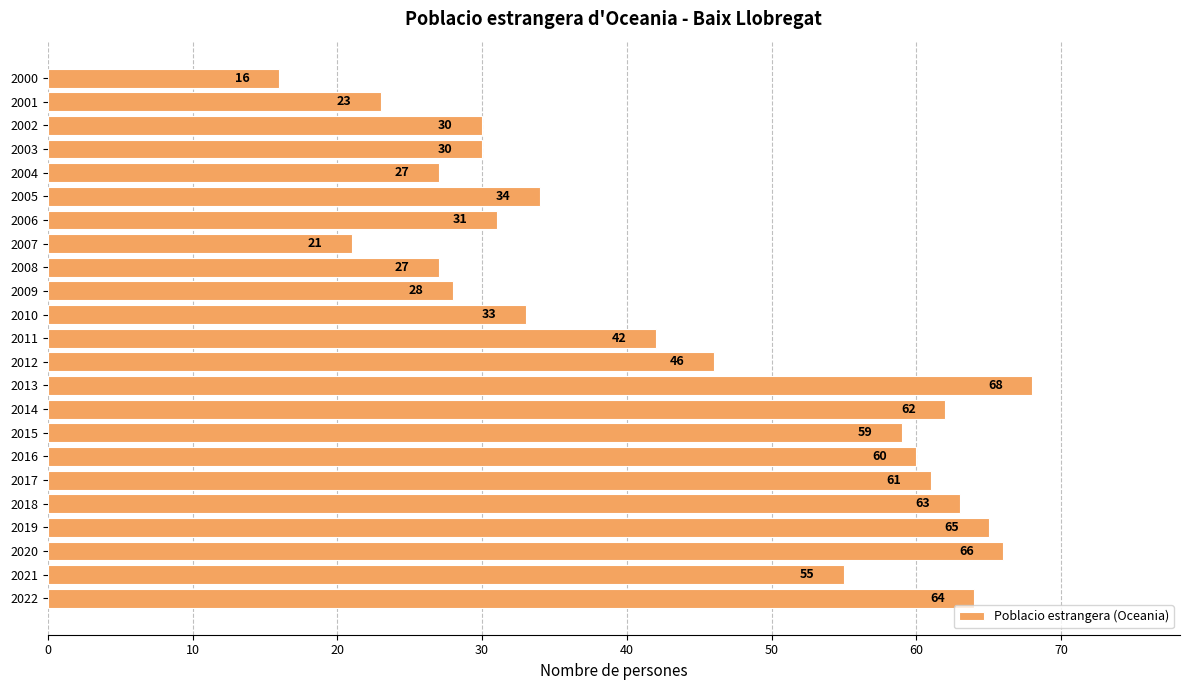

The chart shows a value of 10 at 2001. True or false?

False